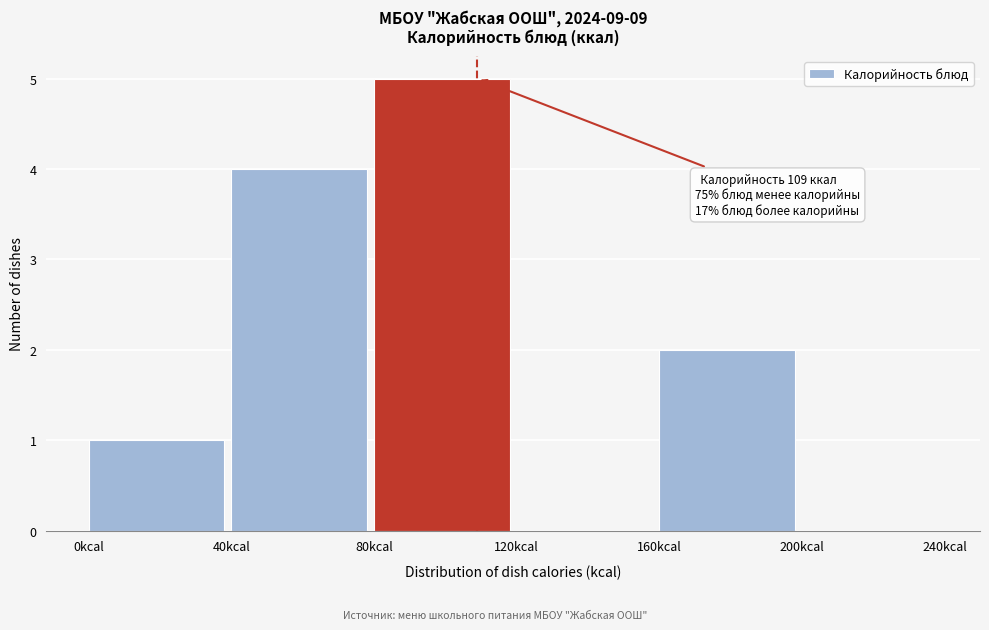

Over which range of the x-axis is the bar tallest?

80 to 120